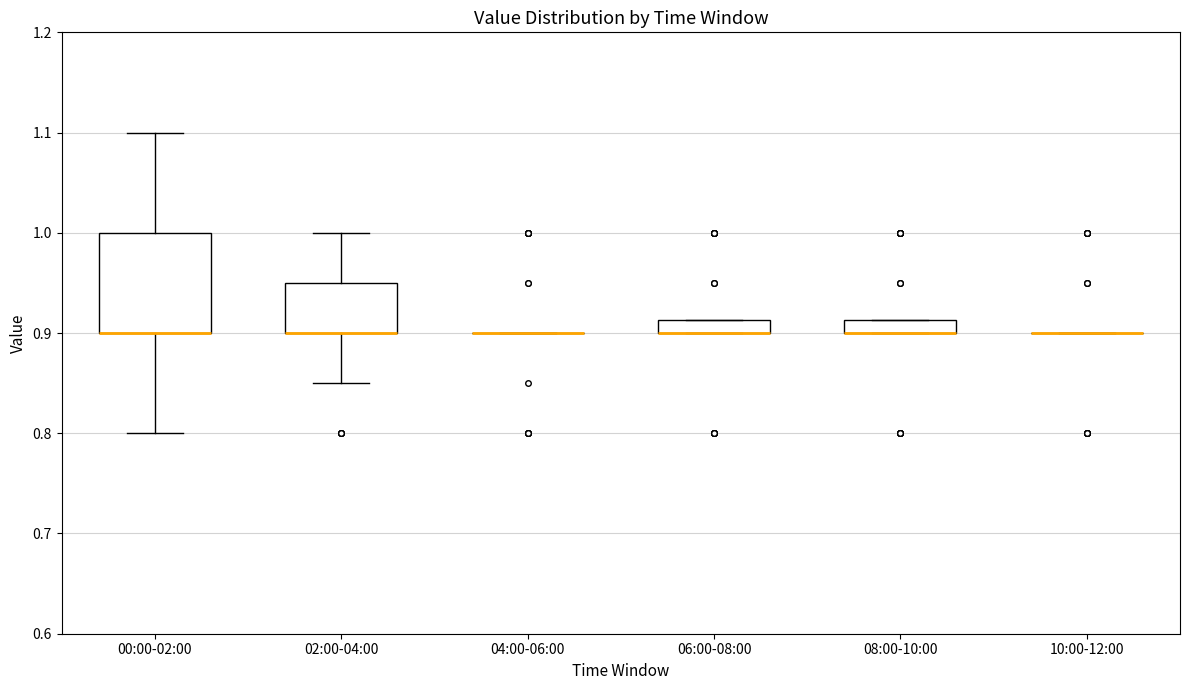

Where does the lower whisker of the box for 02:00-04:00 end on the y-axis? The values are not printed on the chart, so give them approximately, as read against the axis.

0.85